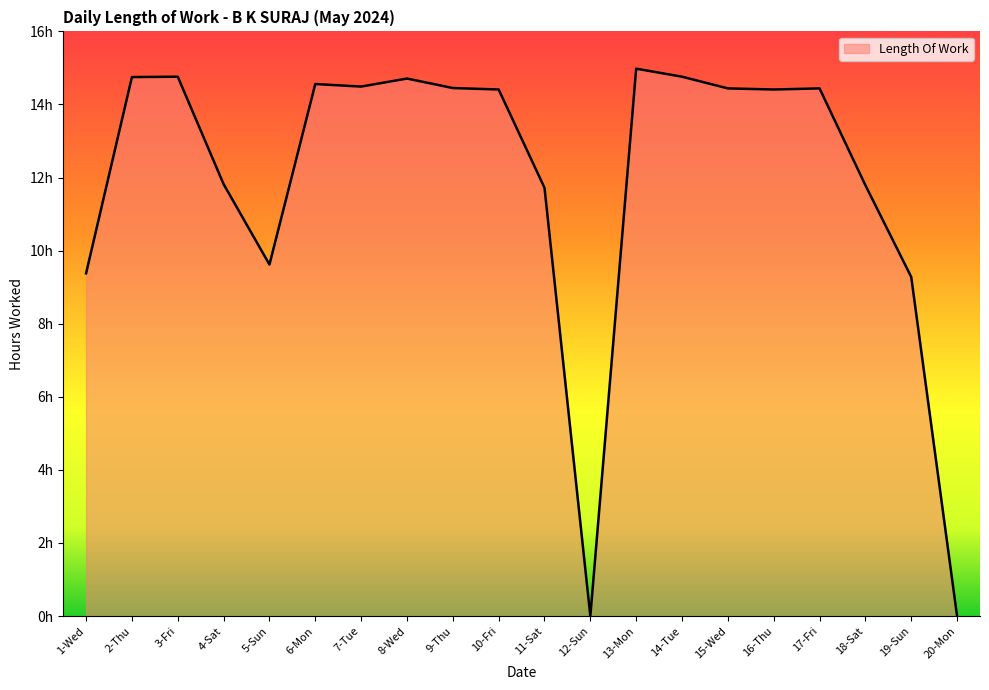

Where does the data first go above 14?

2-Thu